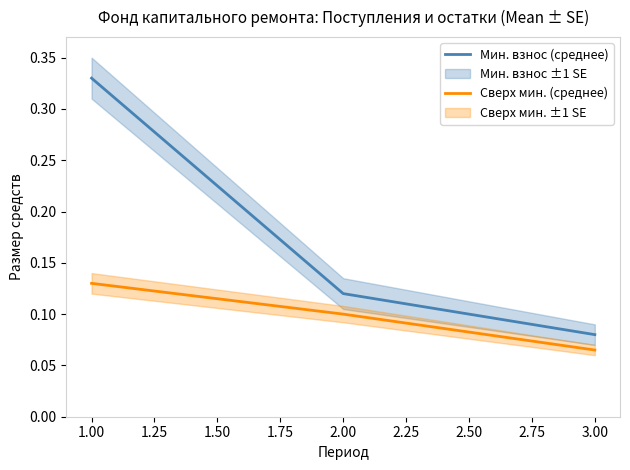

What is the maximum value shown in the chart?

0.3